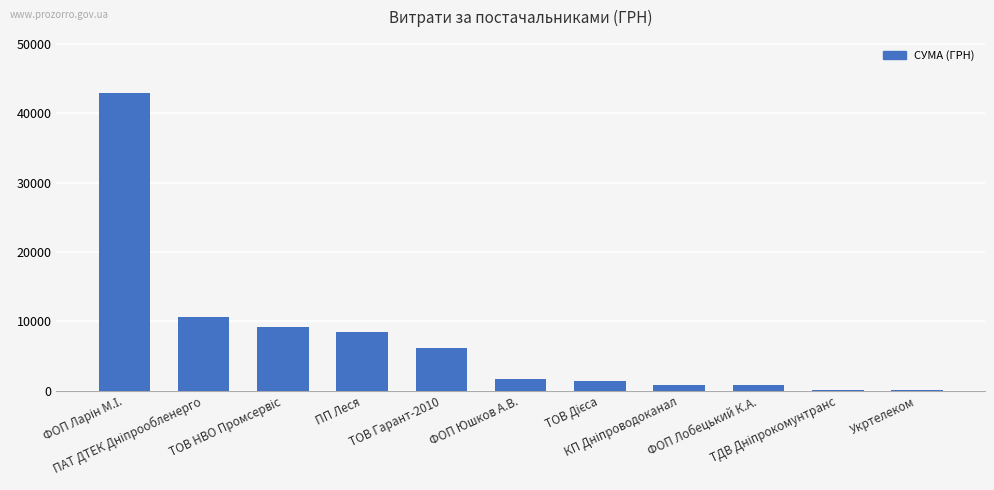

What is the maximum value shown in the chart?

42887.3